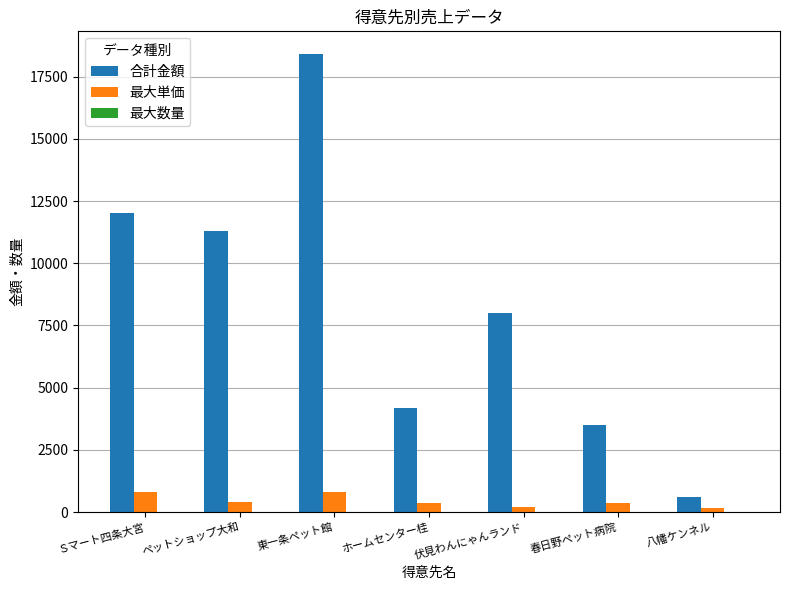

What is the highest value of the 最大単価 series?

800